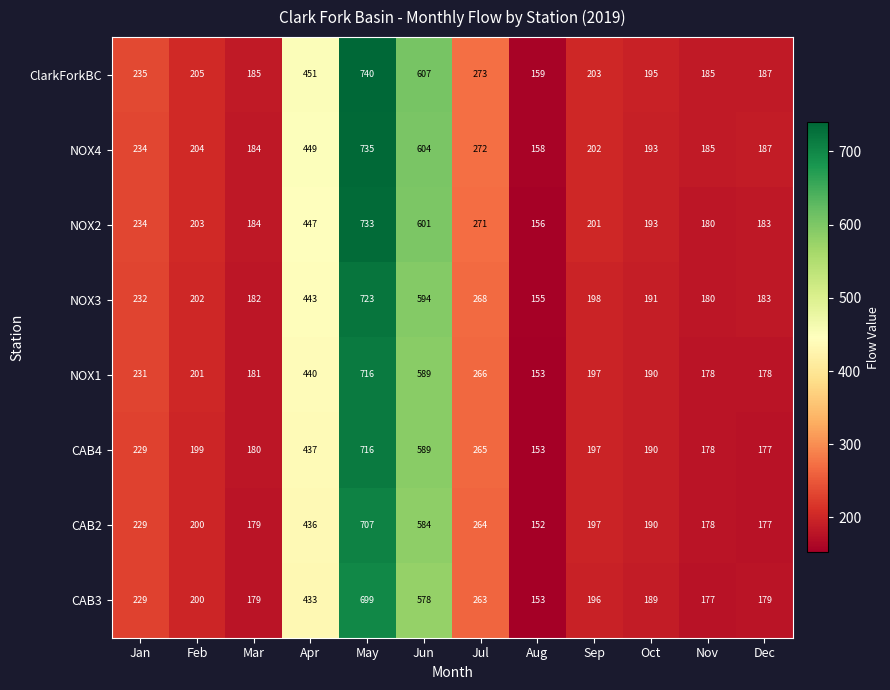

Which series has the largest range (max minus min)?

ClarkForkBC